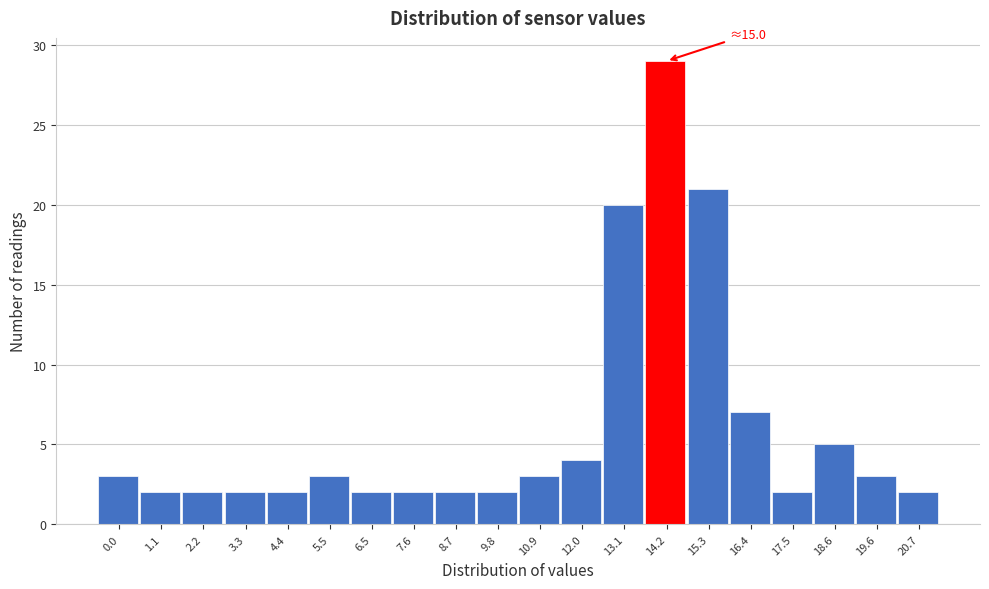

Reading right to left, what are all the values shown in this chart?

20.7=2	19.6=3	18.6=5	17.5=2	16.4=7	15.3=21	14.2=29	13.1=20	12.0=4	10.9=3	9.8=2	8.7=2	7.6=2	6.5=2	5.5=3	4.4=2	3.3=2	2.2=2	1.1=2	0.0=3